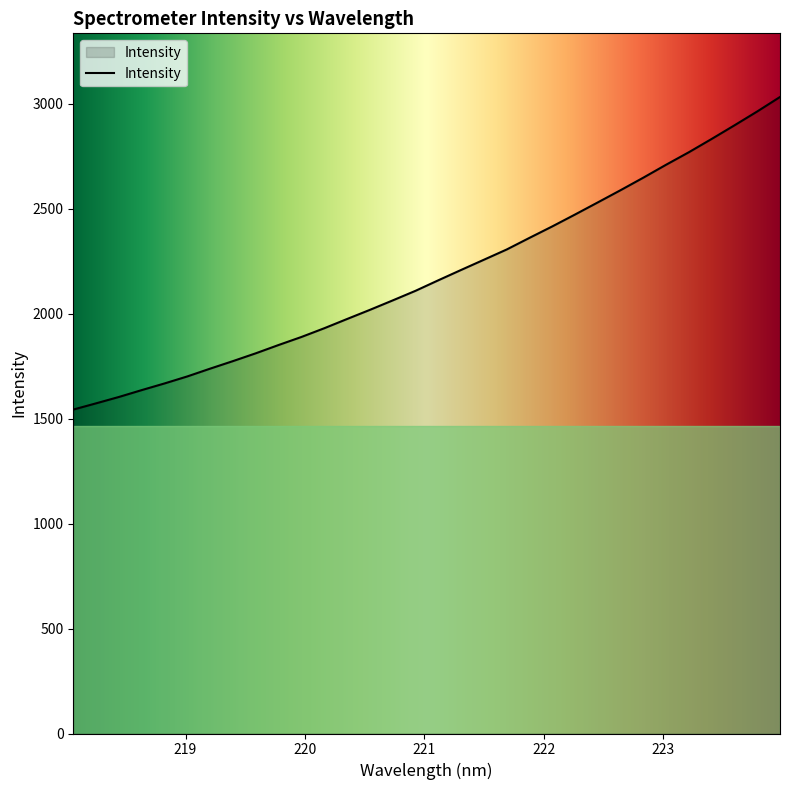

What is the difference between the second highest and second lowest values?

1390.6